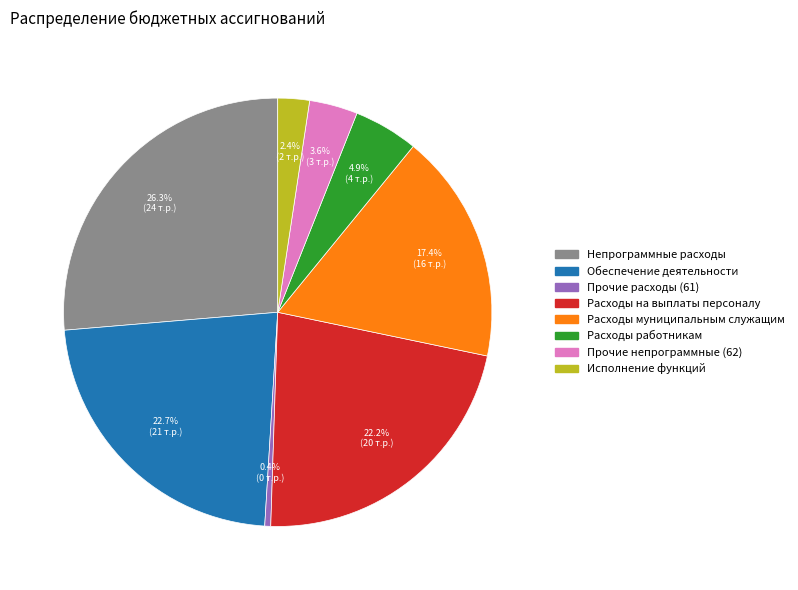

Combined, do Исполнение функций and Расходы работникам account for over 50%?

No